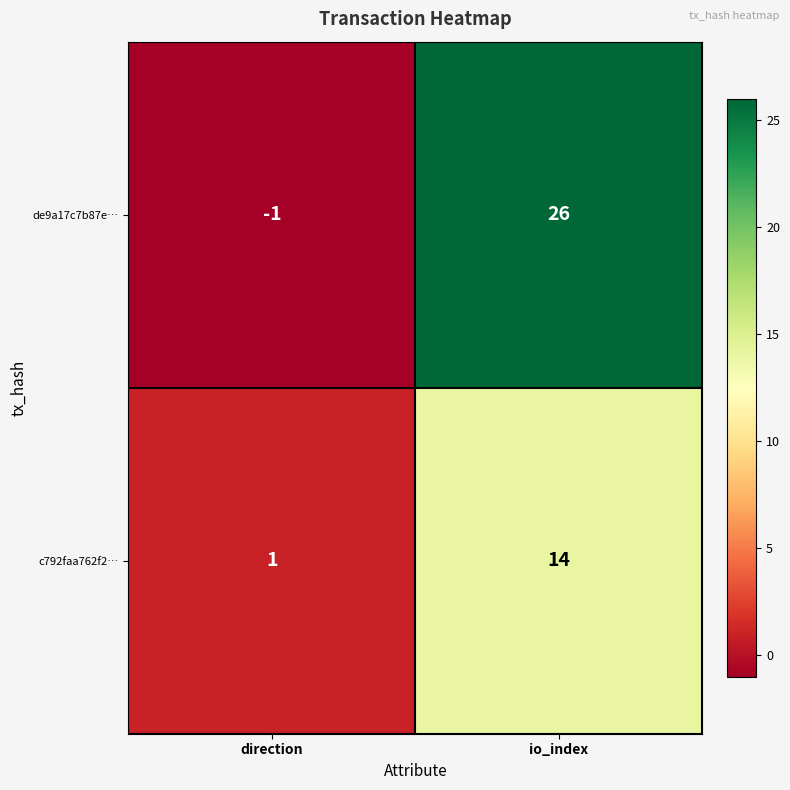

True or false: de9a17c7b87e… has a value of -1 at direction.

True